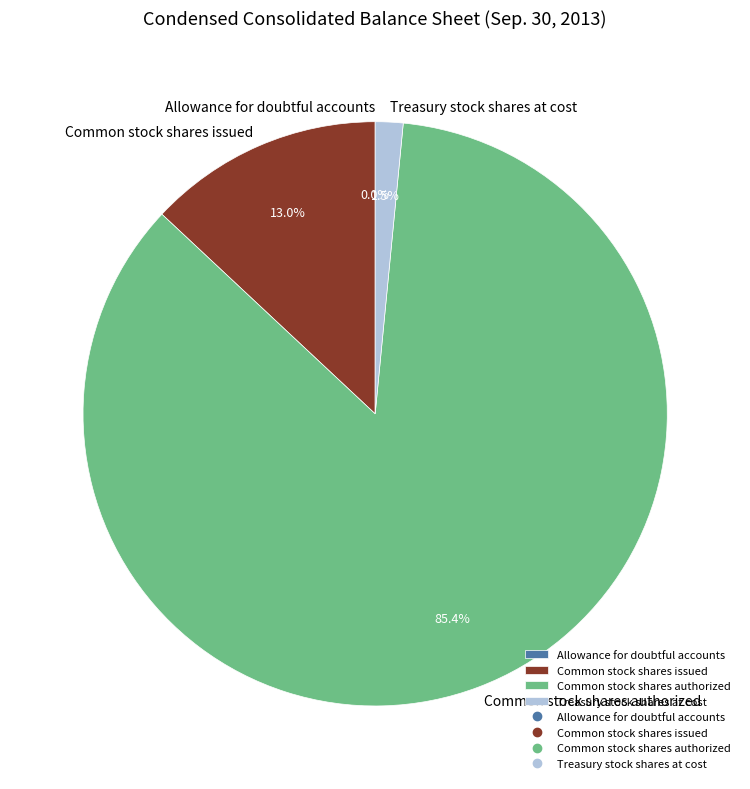

Which slice represents more than half of the pie?

Common stock shares authorized